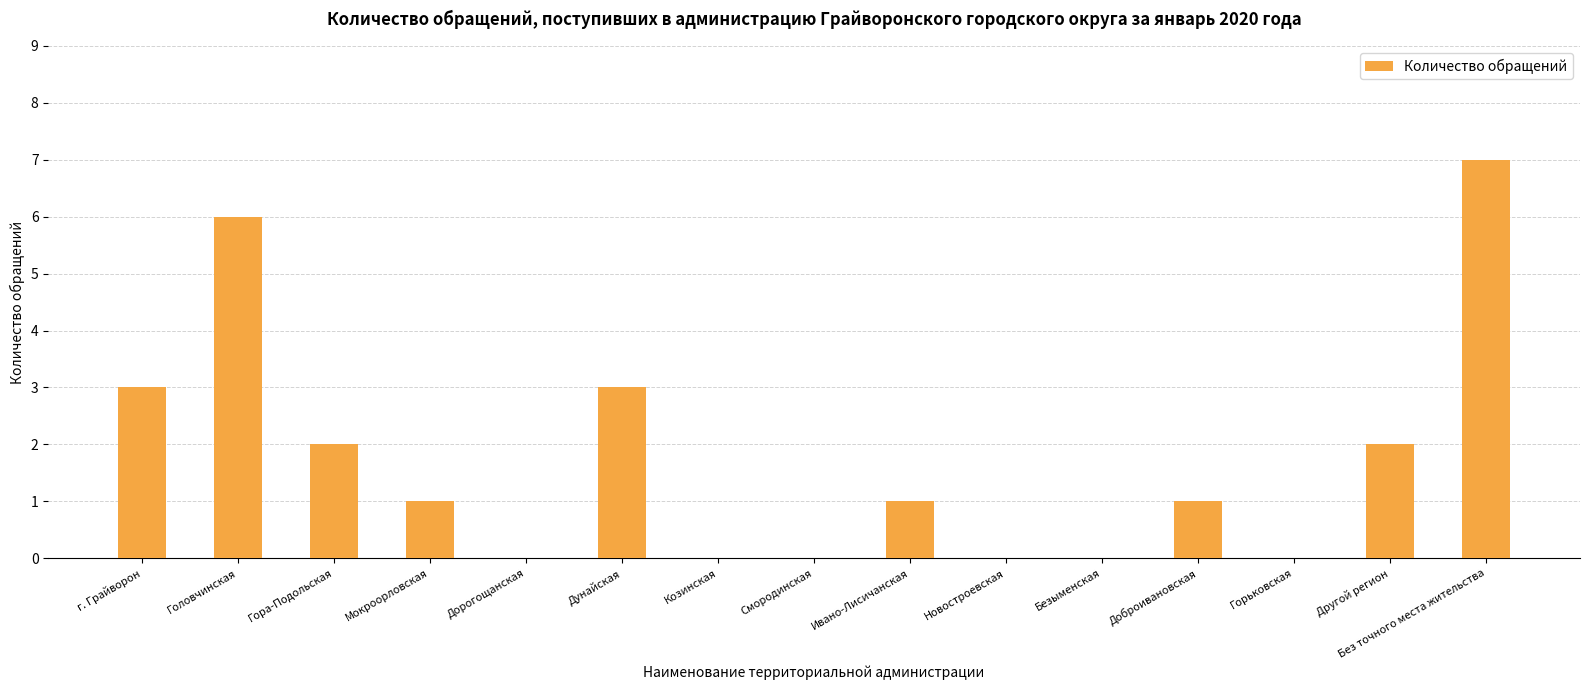

Between Другой регион and Дорогощанская, which is larger?

Другой регион